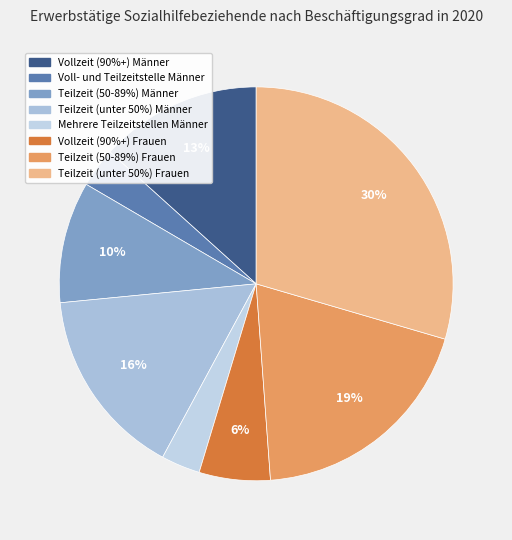

Which category has the biggest portion of the pie?

Teilzeit (unter 50%) Frauen